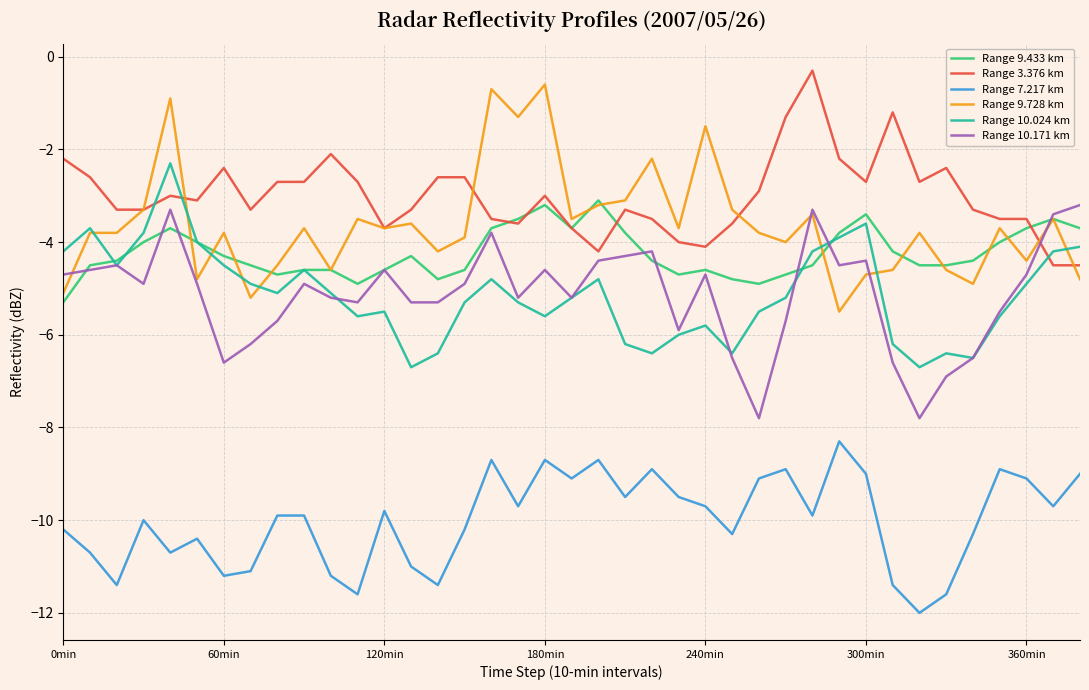

How many lines are shown in the chart?

6